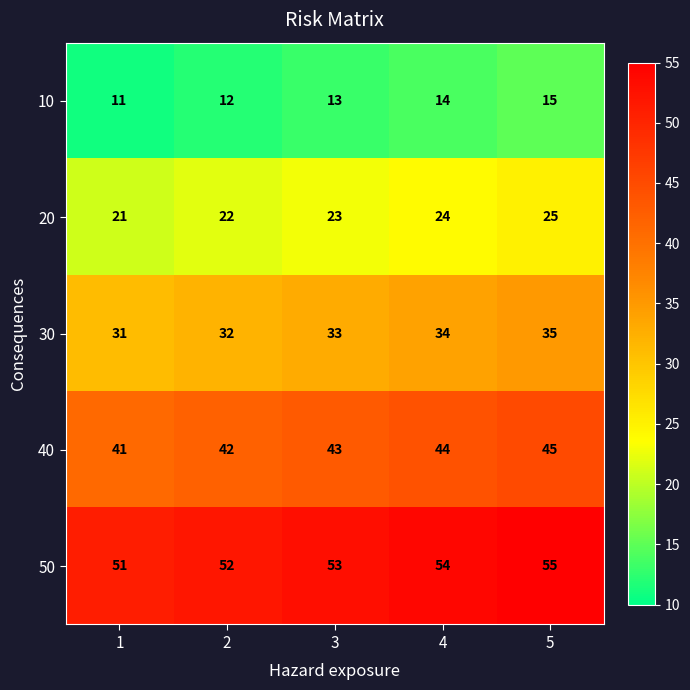

What is the difference between the second highest and minimum values in the 50 series?

3